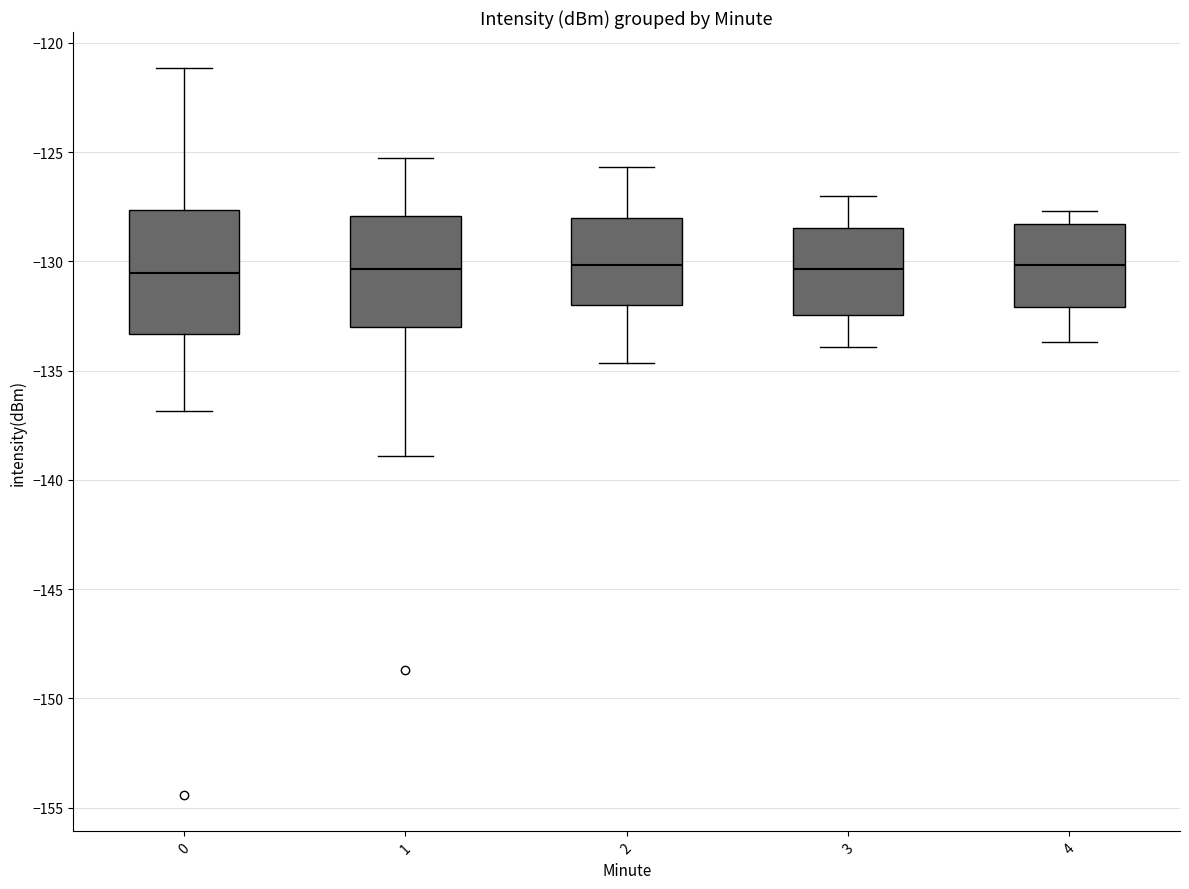

Which box is the tallest, from its lower edge to its upper edge?

0